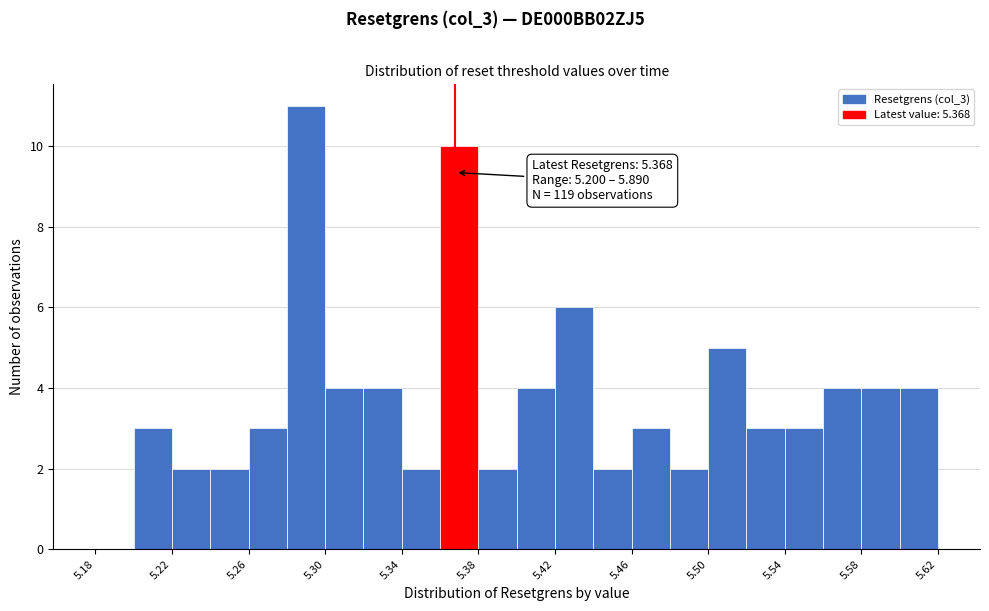

Over which range of the x-axis is the bar tallest?

5.28 to 5.30